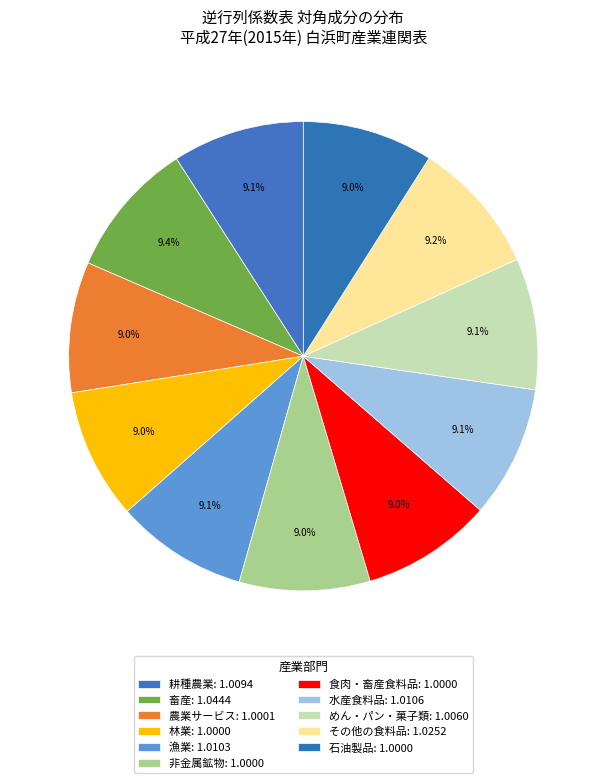

Rank the categories by value from lowest to highest.

林業, 非金属鉱物, 食肉・畜産食料品, 石油製品, 農業サービス, めん・パン・菓子類, 耕種農業, 漁業, 水産食料品, その他の食料品, 畜産